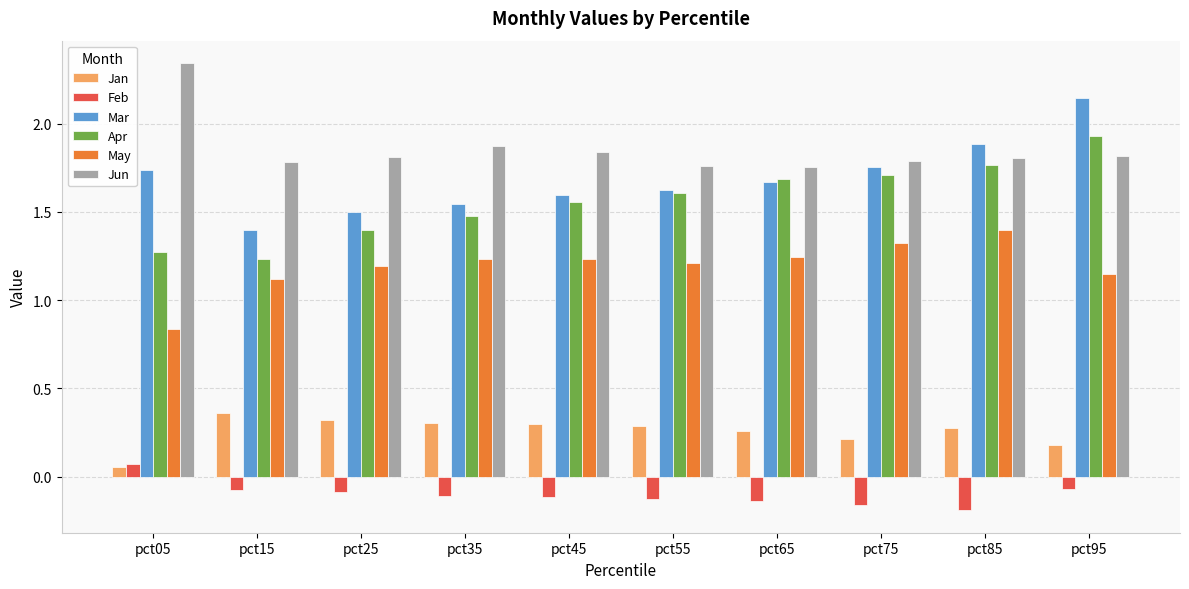

What is the difference between the maximum and minimum values in the Jun series?

0.6